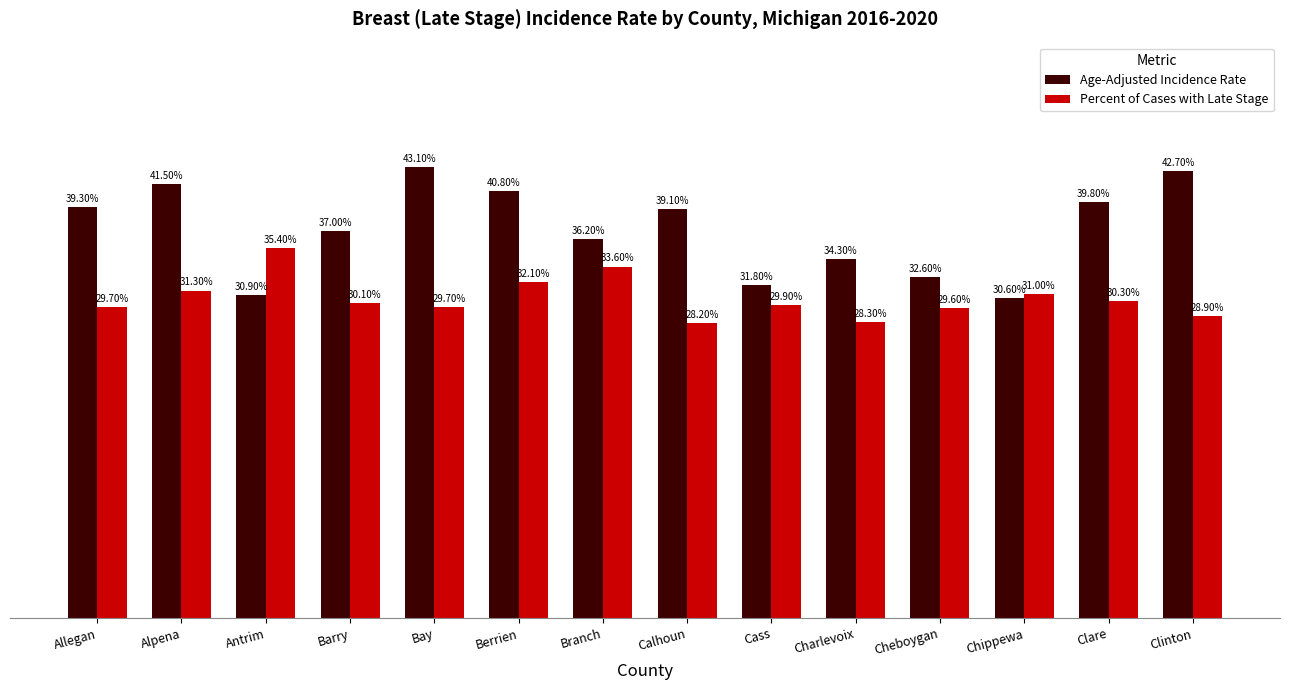

Does the chart contain stacked bars?

No